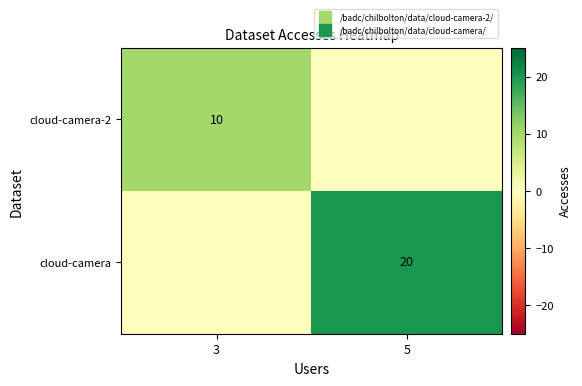

What is the difference between the maximum and minimum values in the cloud-camera series?

20